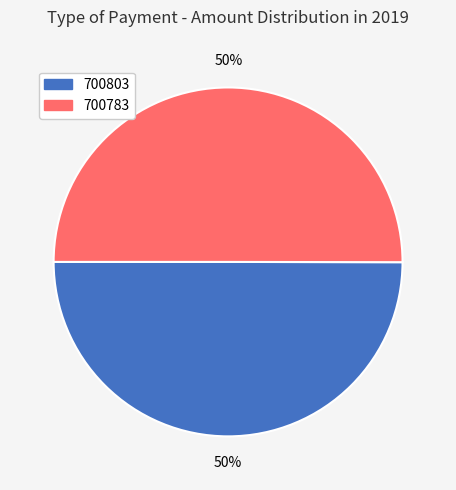

Approximately how many times larger is the value at 700803 compared to 700783?

1.0